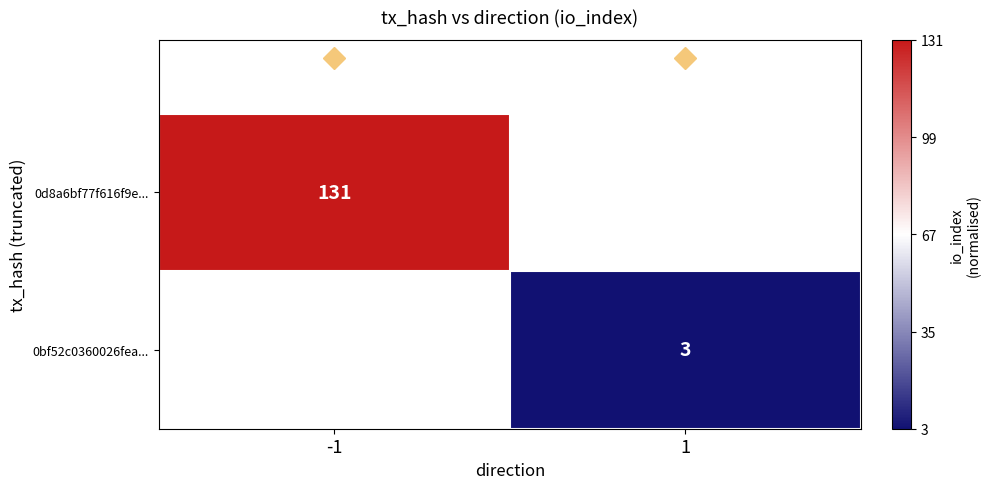

The 0d8a6bf77f616f9e... series shows 131 at -1. True or false?

True